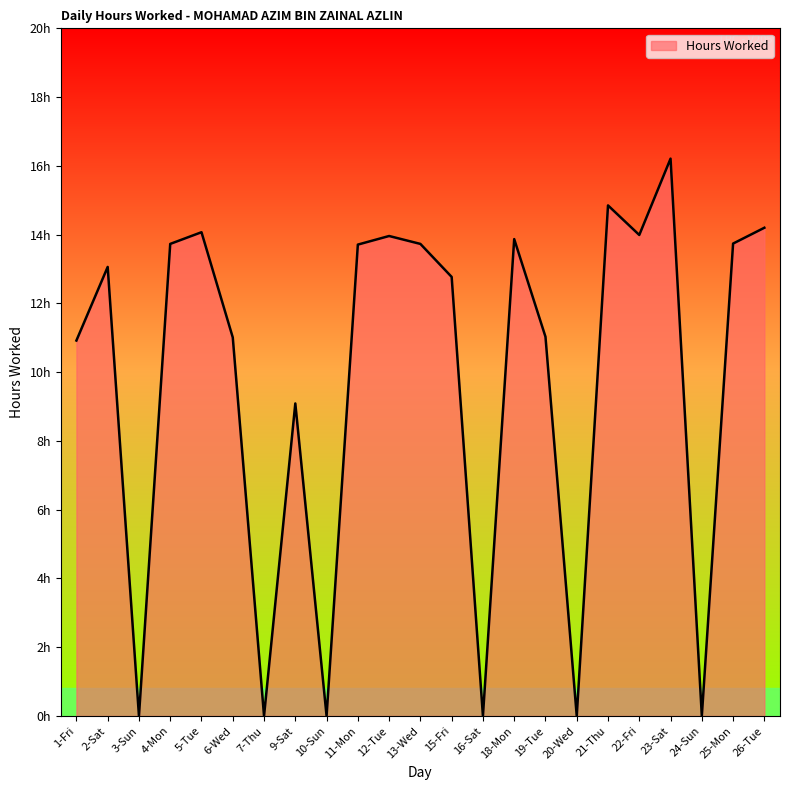

Which category has the lowest value across all series?

3-Sun